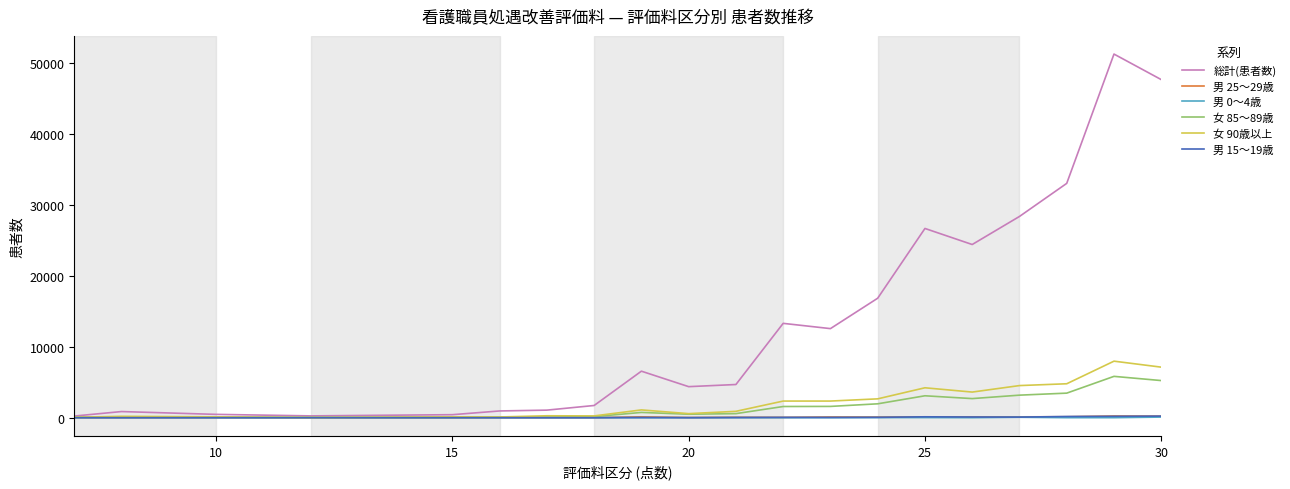

Which series has the widest spread of values?

総計(患者数)